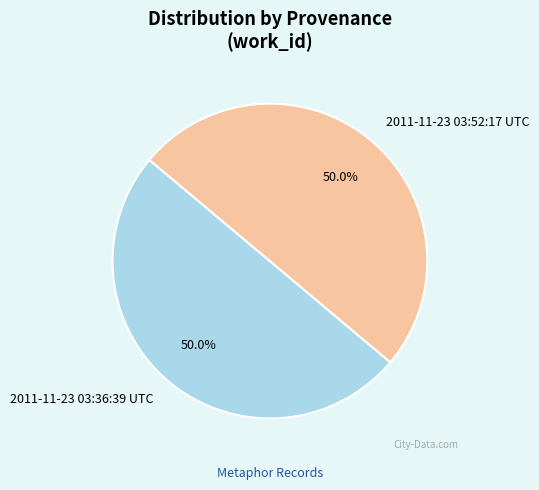

How much of the chart is everything except 2011-11-23 03:36:39 UTC?

50.0%